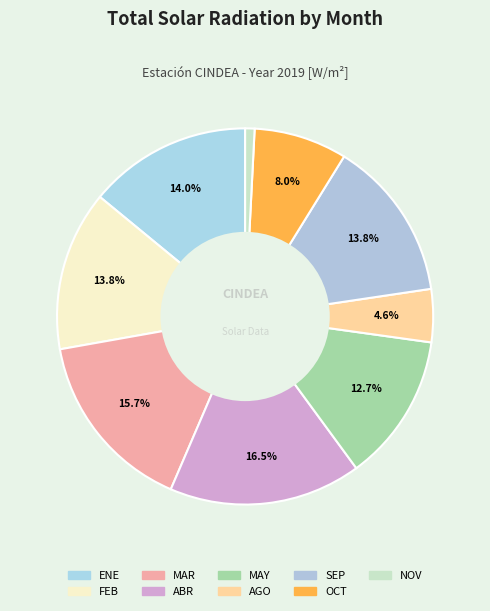

What percentage is NOT represented by NOV?

99.2%